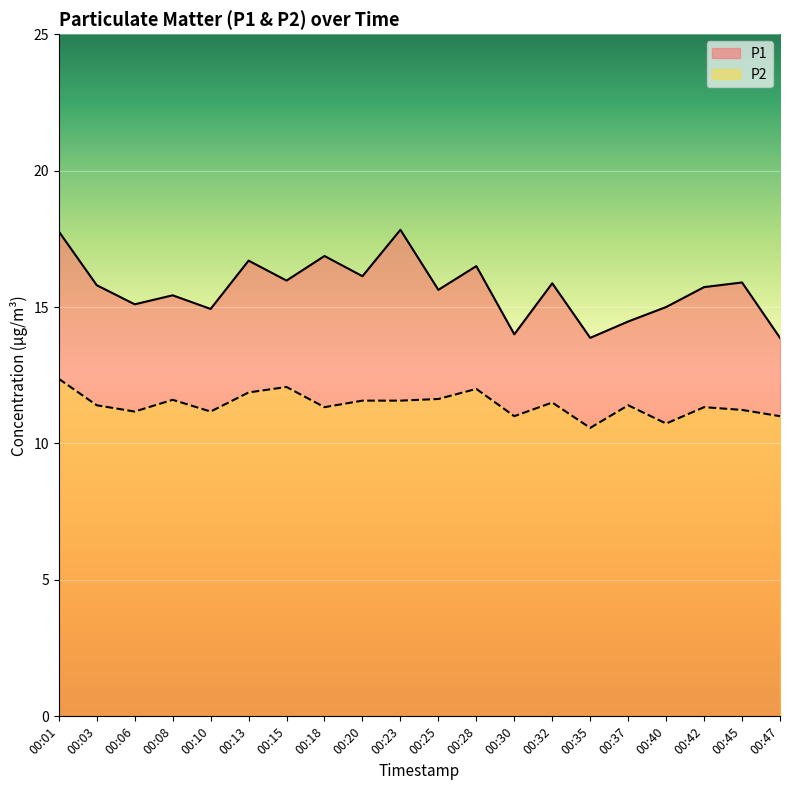

True or false: P1 and P2 cross at least once.

False